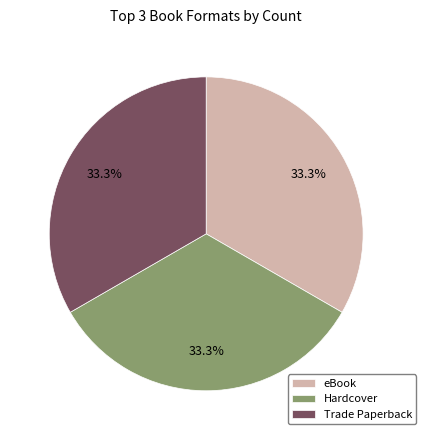

Does any single category account for the majority?

No